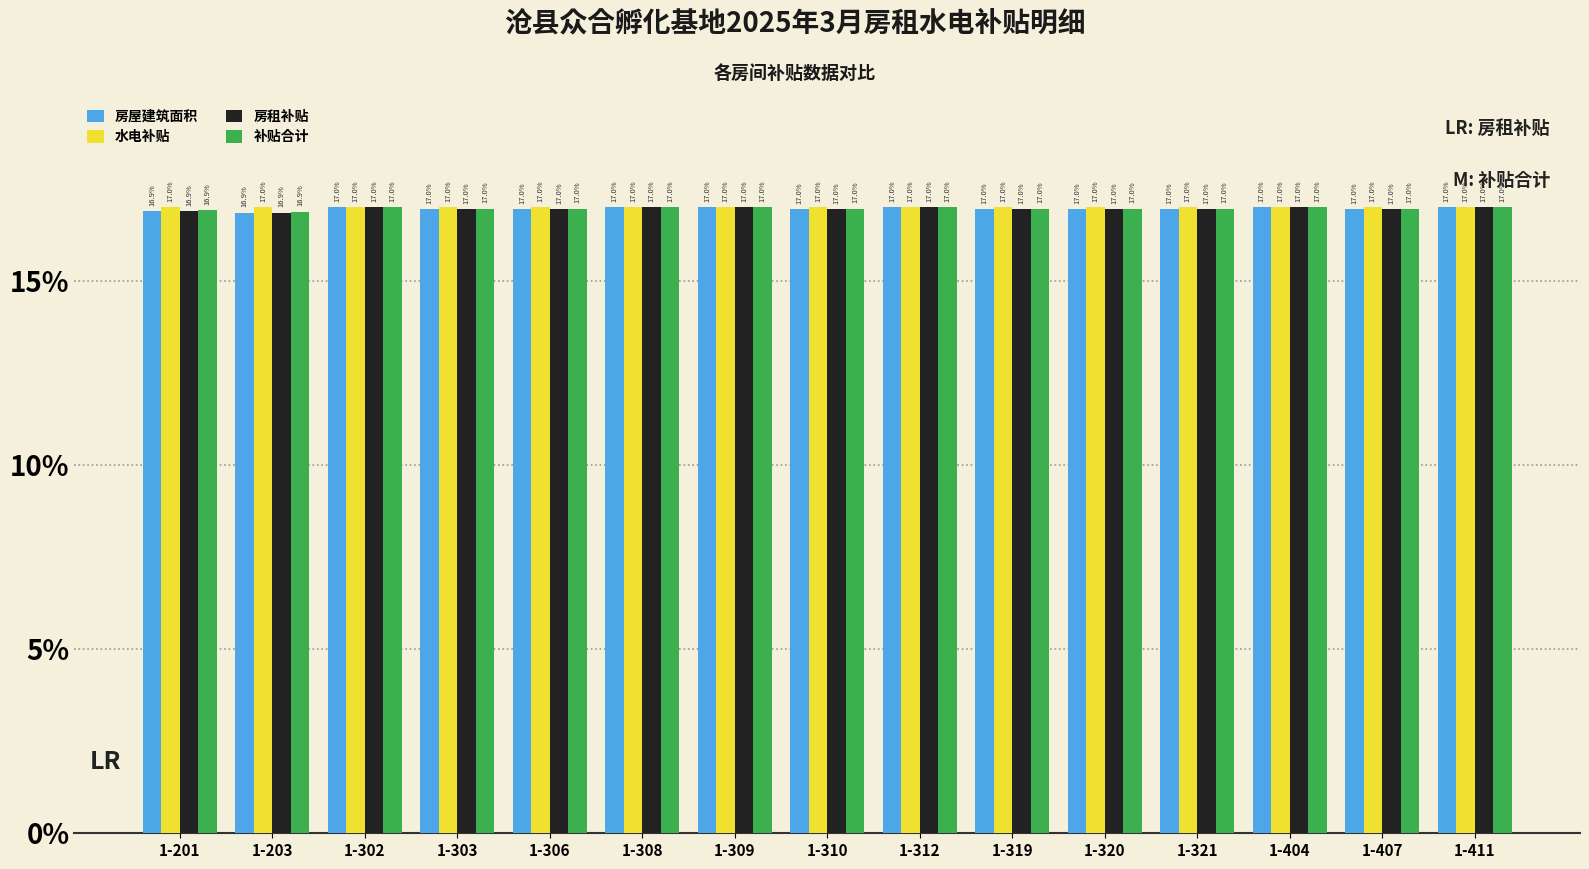

The value of 水电补贴 at 1-302 is 3.6. True or false?

False